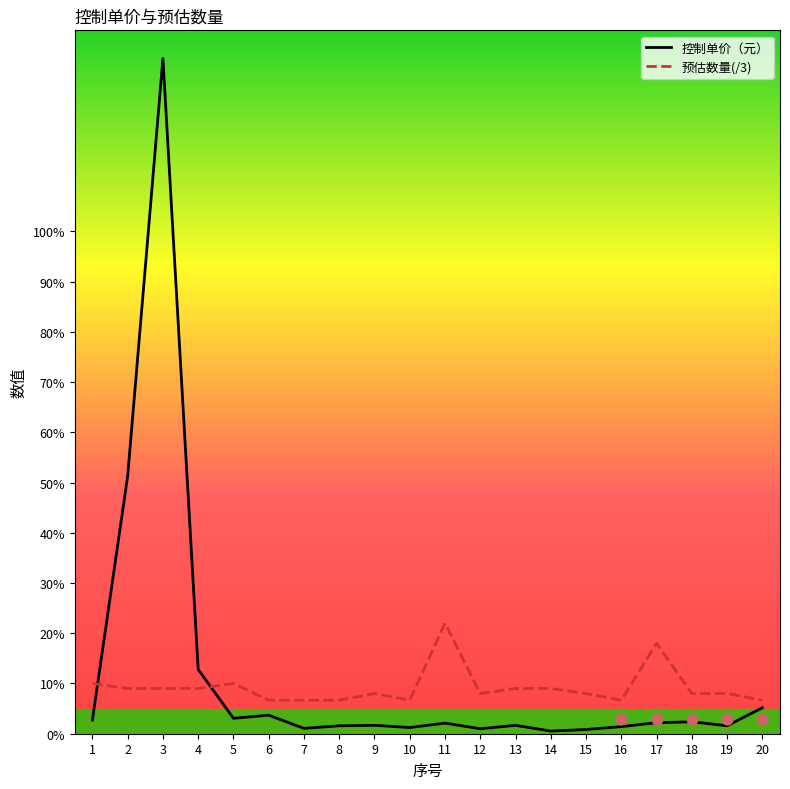

At how many categories does at least one series exceed 25?

2